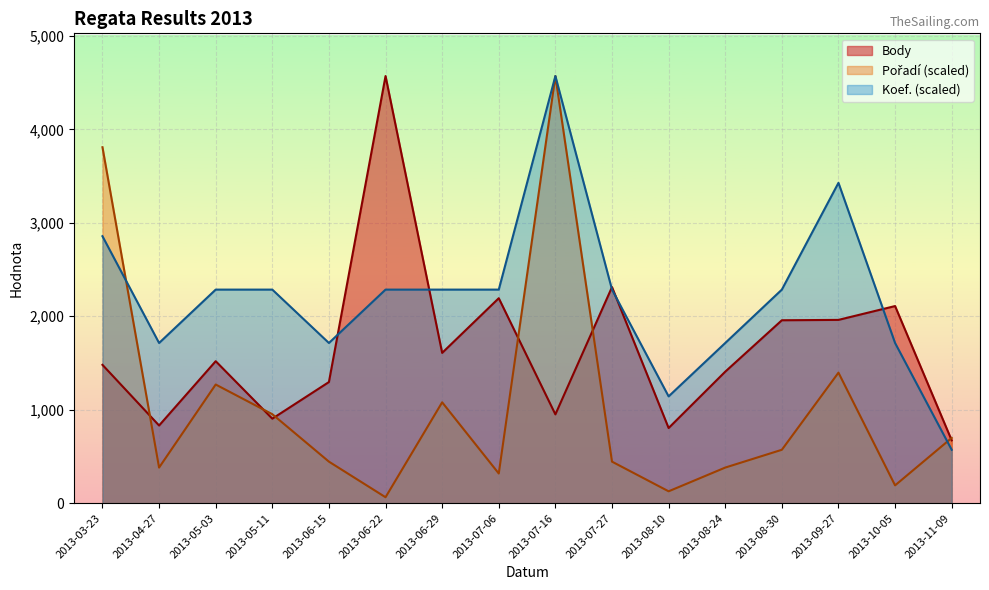

What is the difference between the Koef. values at 2013-05-11 and 2013-11-09?

1713.8